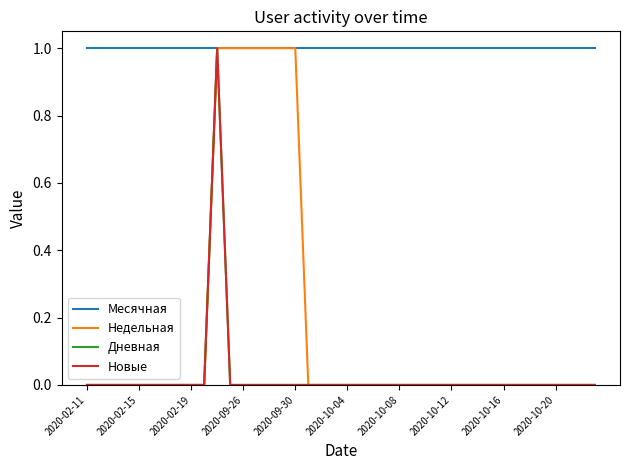

What is the label of the 6th point from the left?

2020-10-04